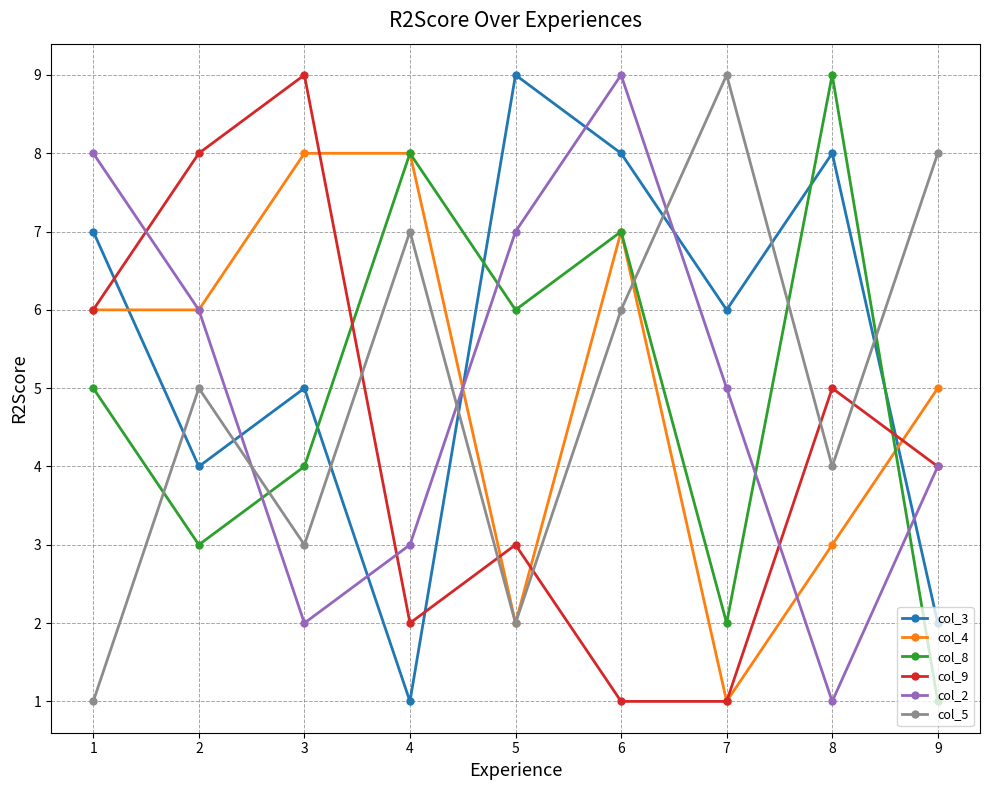

At which category is the sum across all series the highest?

6